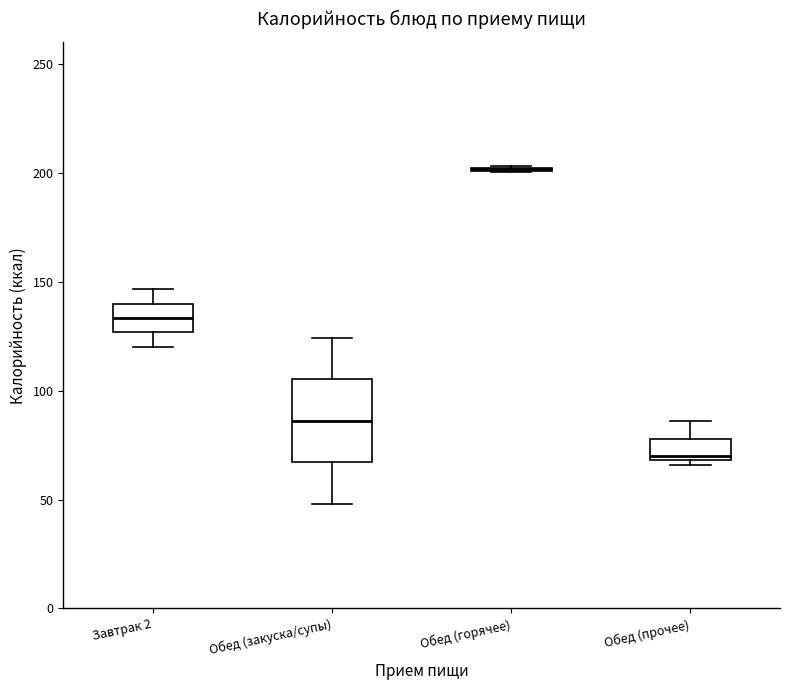

Where is the upper edge of the box for Обед (прочее) on the y-axis? The values are not printed on the chart, so give them approximately, as read against the axis.

80